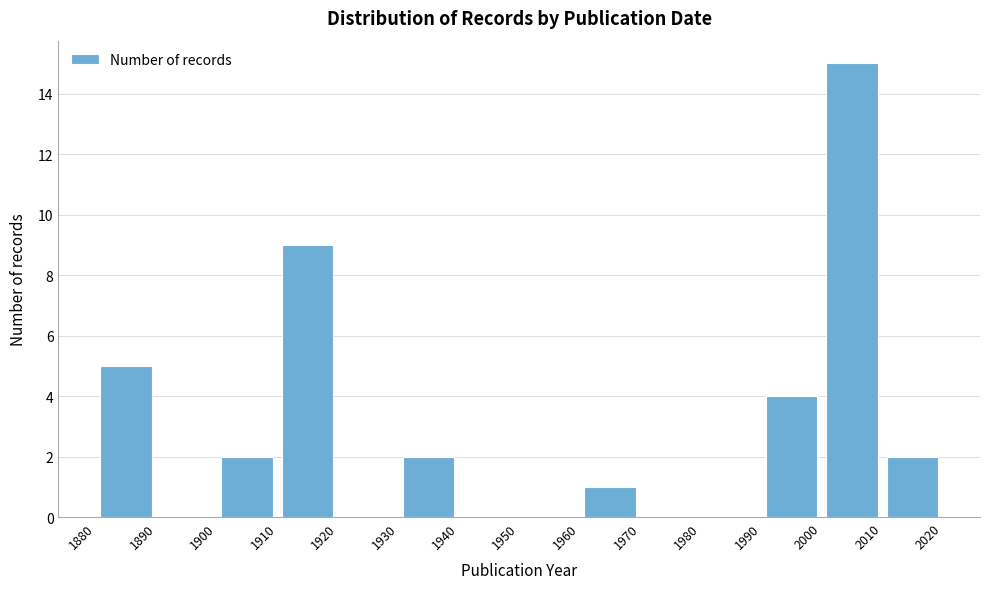

Reading left to right, transcribe this chart: for each bar, give the range it covers on the x-axis and its height. The values are not printed on the chart, so give them approximately, as read against the axis.

1880 to 1890: 5
1890 to 1900: 0
1900 to 1910: 2
1910 to 1920: 9
1920 to 1930: 0
1930 to 1940: 2
1940 to 1950: 0
1950 to 1960: 0
1960 to 1970: 1
1970 to 1980: 0
1980 to 1990: 0
1990 to 2000: 4
2000 to 2010: 15
2010 to 2020: 2